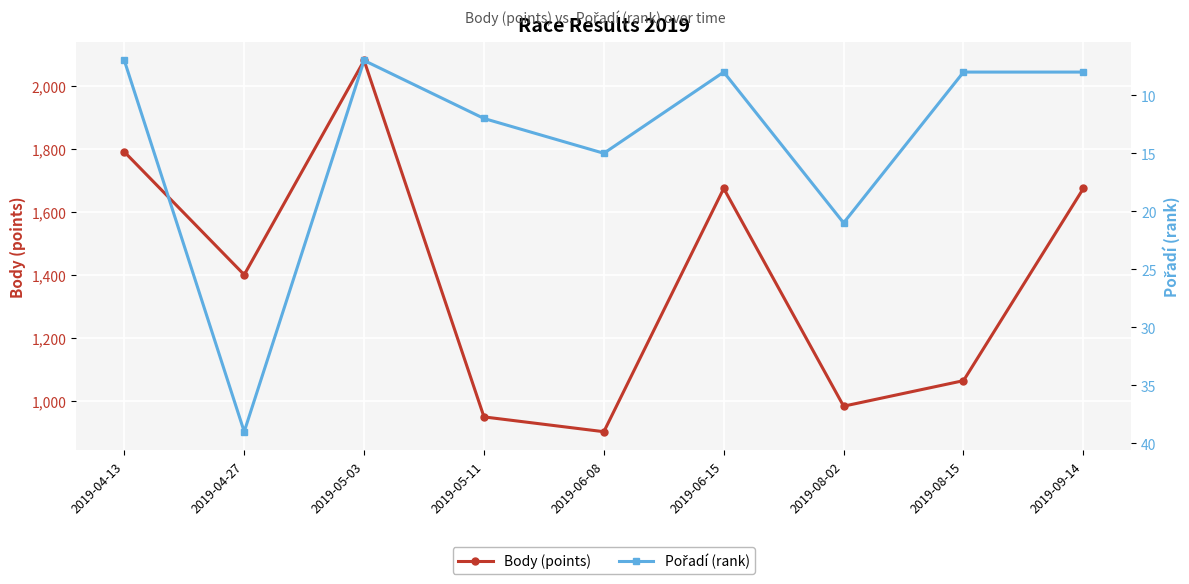

Between 2019-04-27 and 2019-05-11, which series saw the biggest shift?

Body (points)